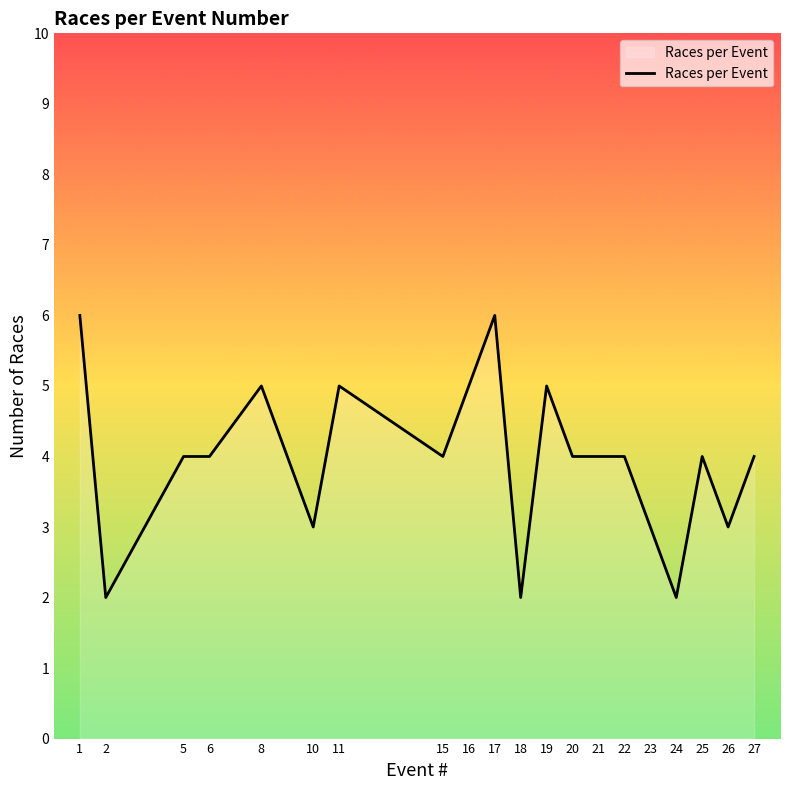

What is the difference between the maximum and minimum values?

4